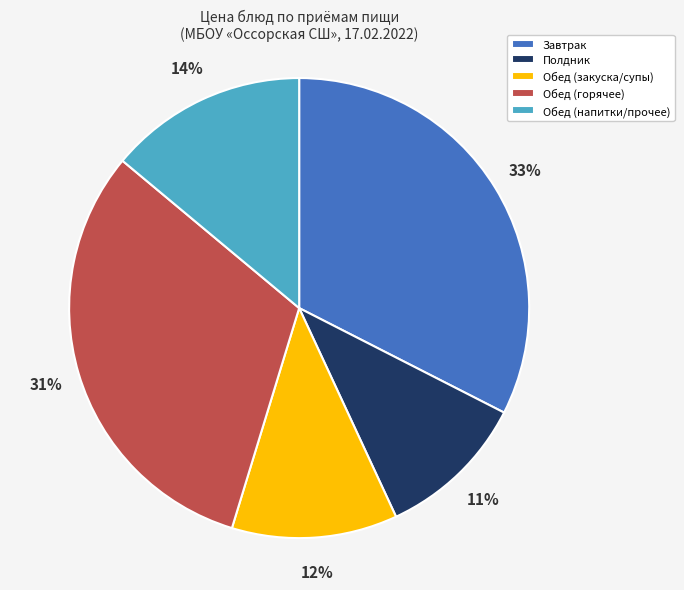

What is the smallest slice in the pie chart?

Полдник